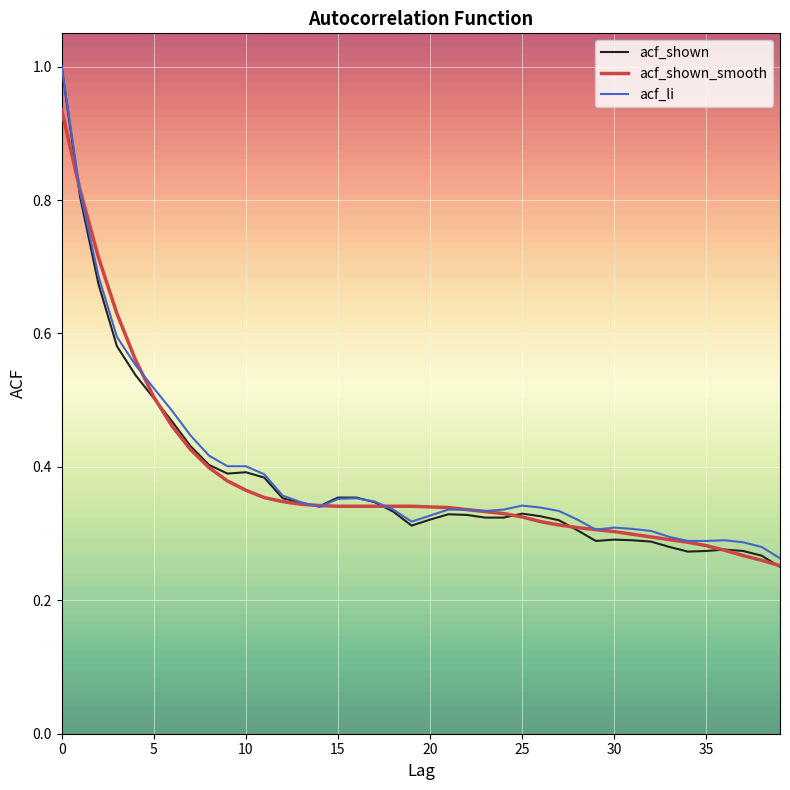

What is the greatest value displayed?

1.0